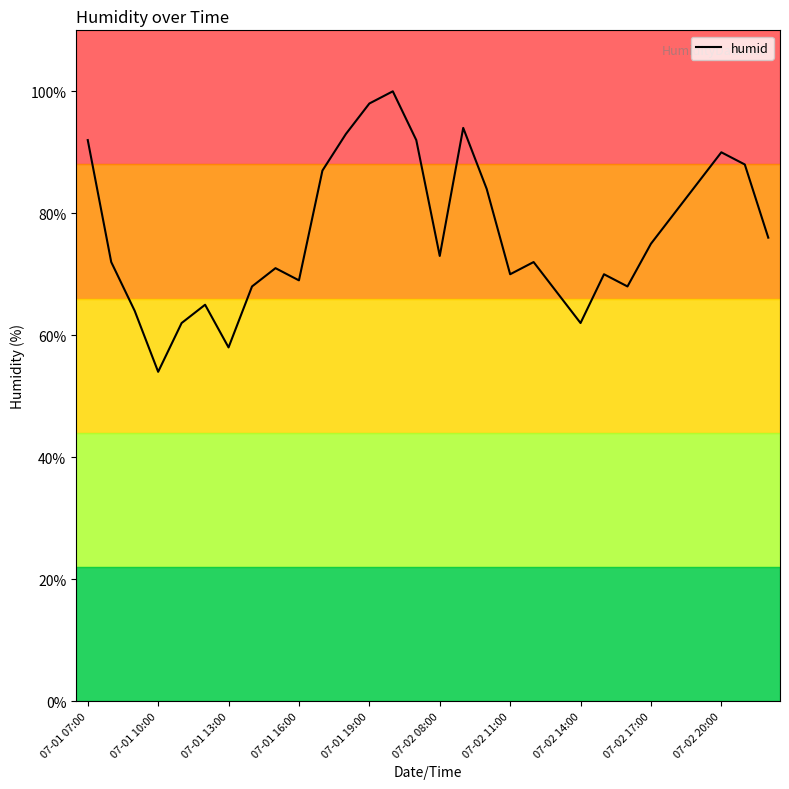

What is the difference between the maximum and minimum values?

46